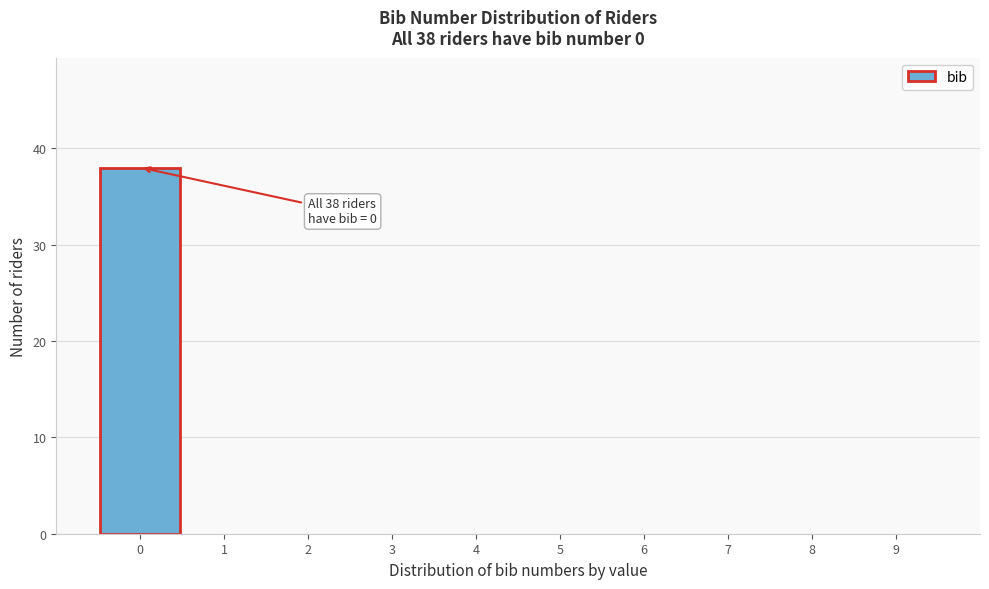

Over which range of the x-axis is the bar tallest?

-0.5 to 0.5